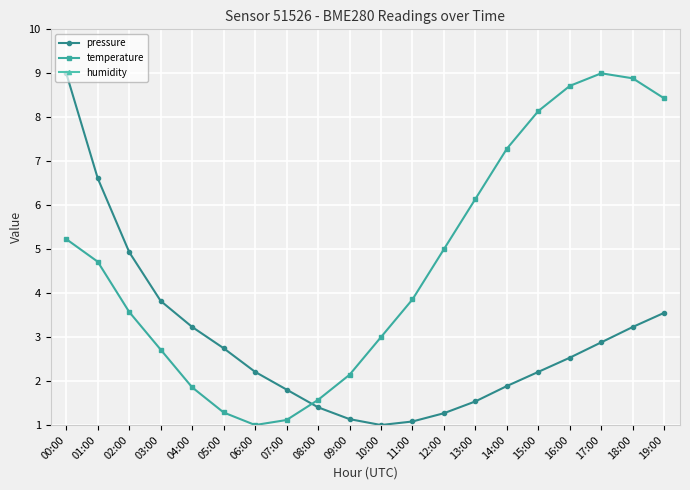

At which label is temperature closest to 5?

12:00